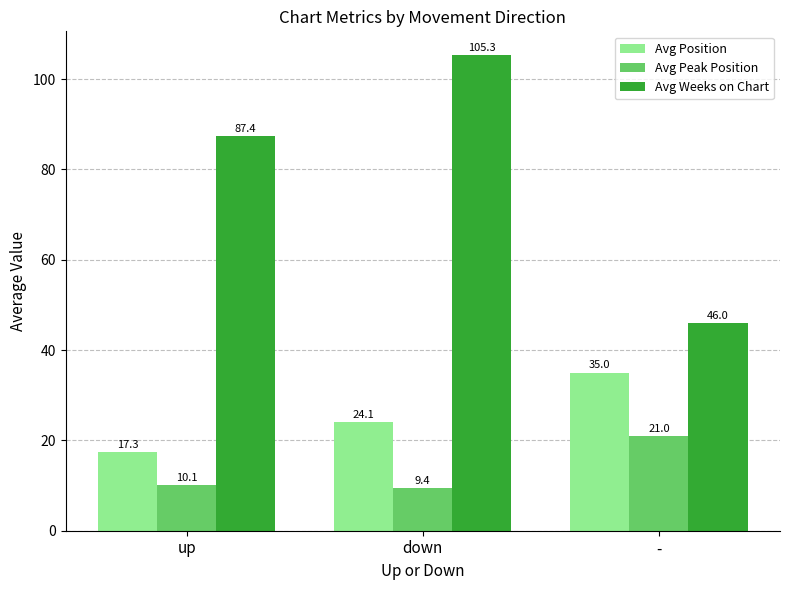

Rank the series by their average value, from lowest to highest.

Avg Peak Position, Avg Position, Avg Weeks on Chart